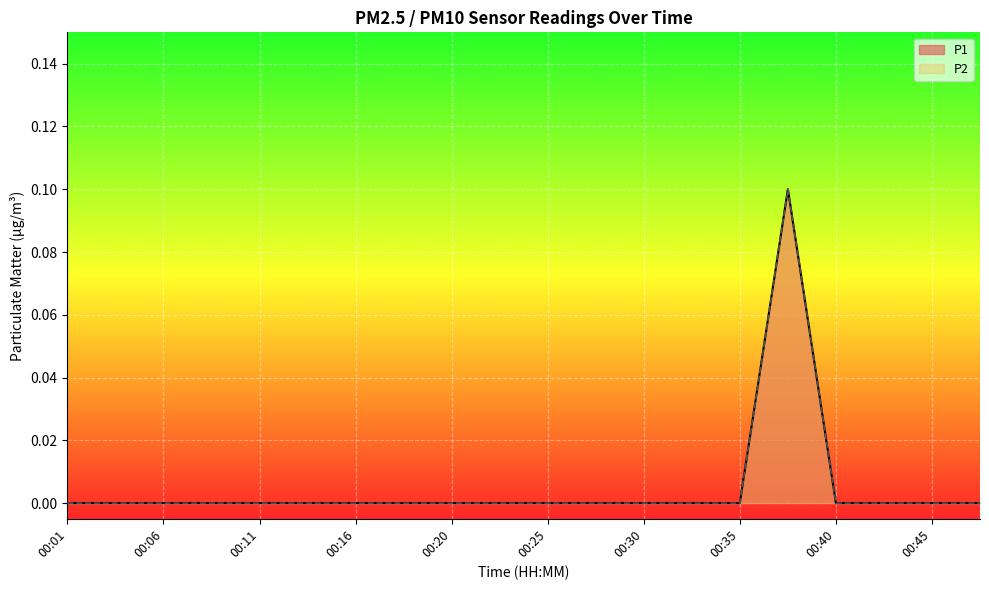

True or false: P1 and P2 intersect in this chart.

False